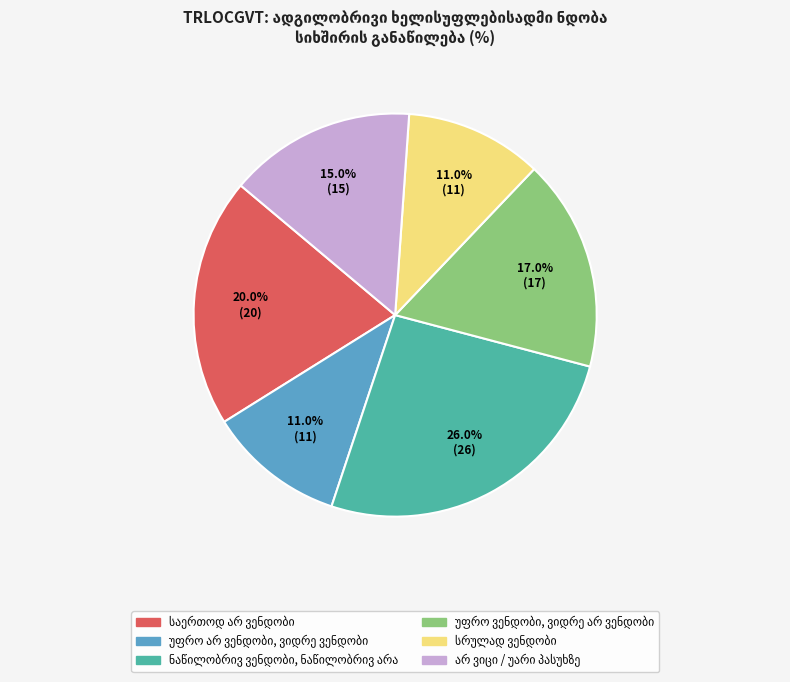

Is there a majority slice in this chart?

No